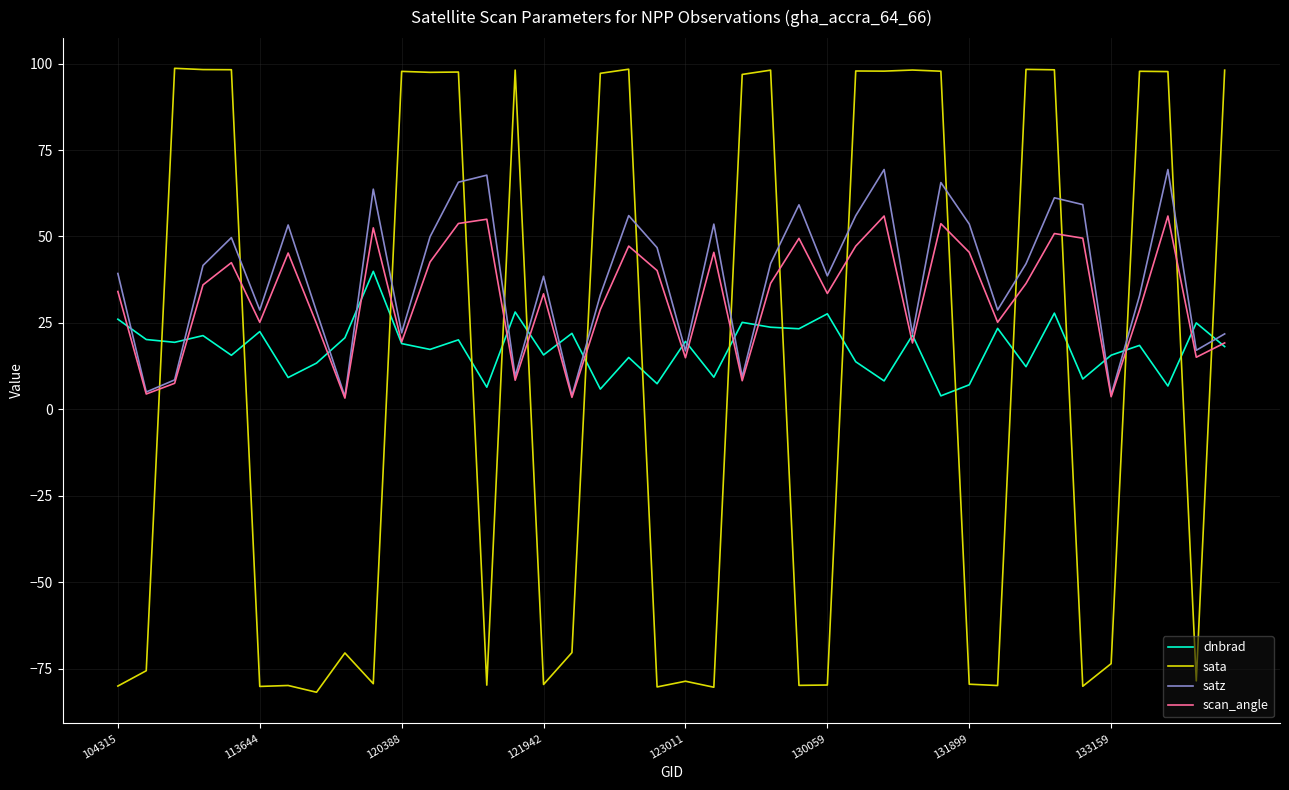

What is the minimum value shown in the chart?

-81.8